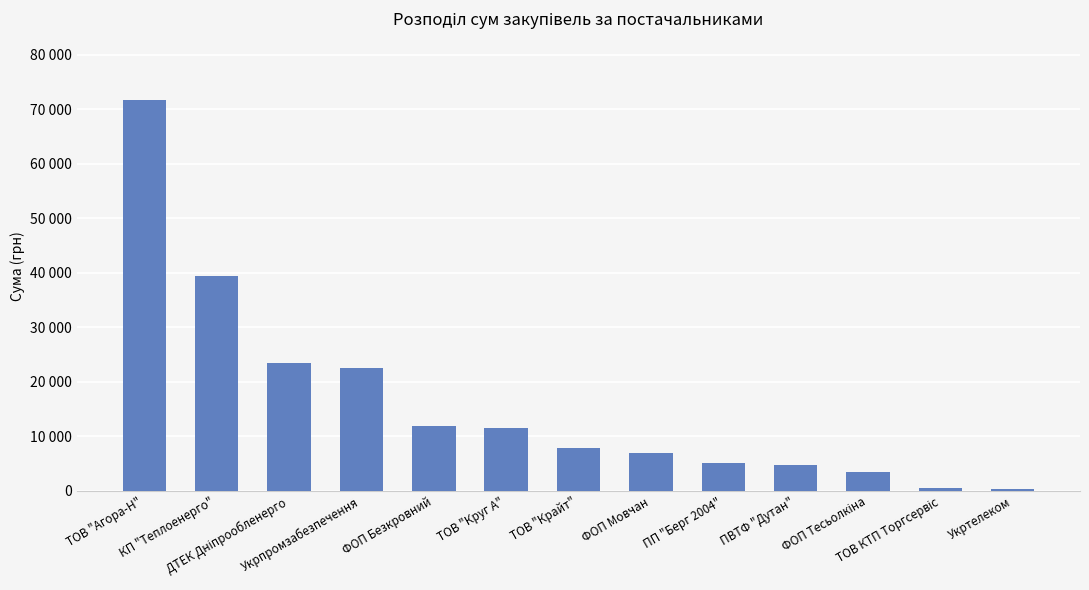

At which category does the chart reach its peak across all series?

ТОВ "Агора-Н"